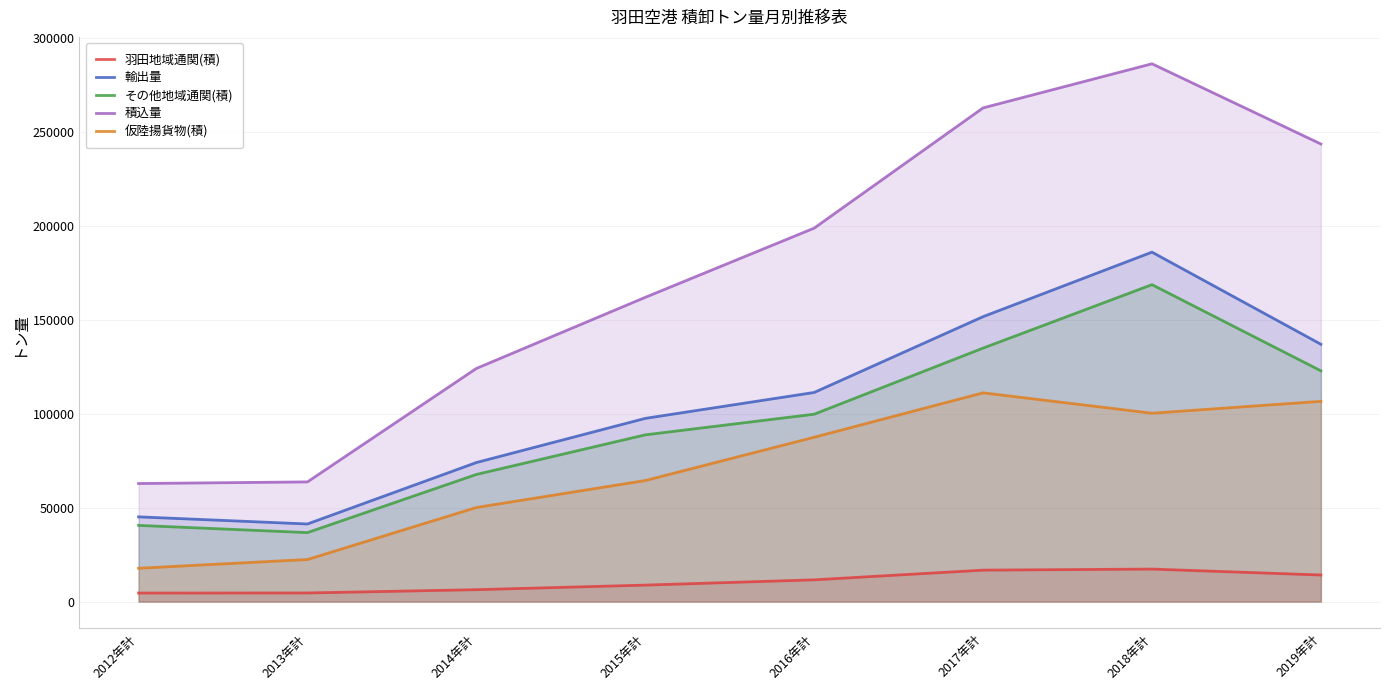

Which series has the largest range (max minus min)?

積込量